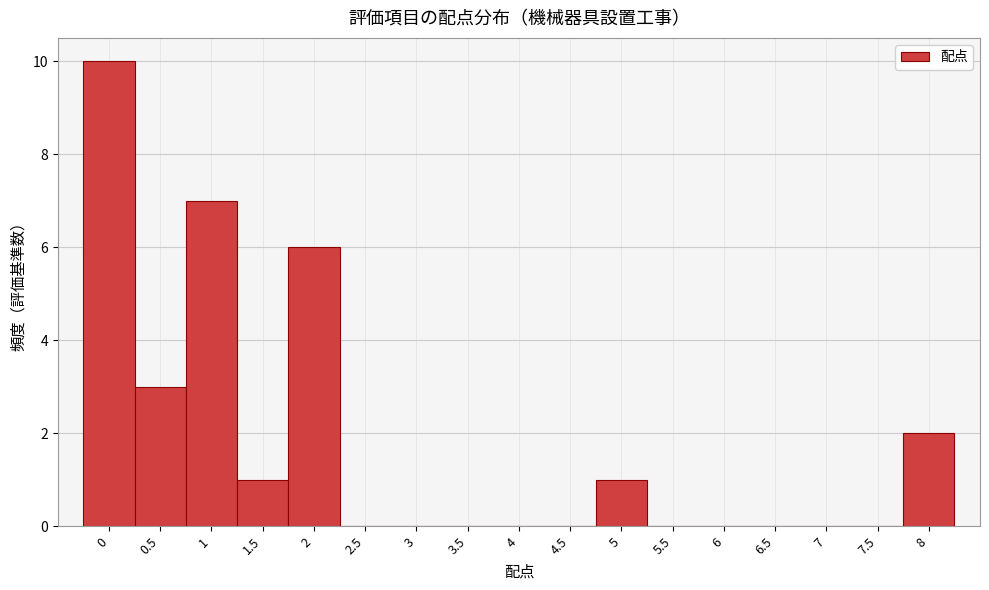

Which range on the x-axis has the tallest bar?

-0.25 to 0.25